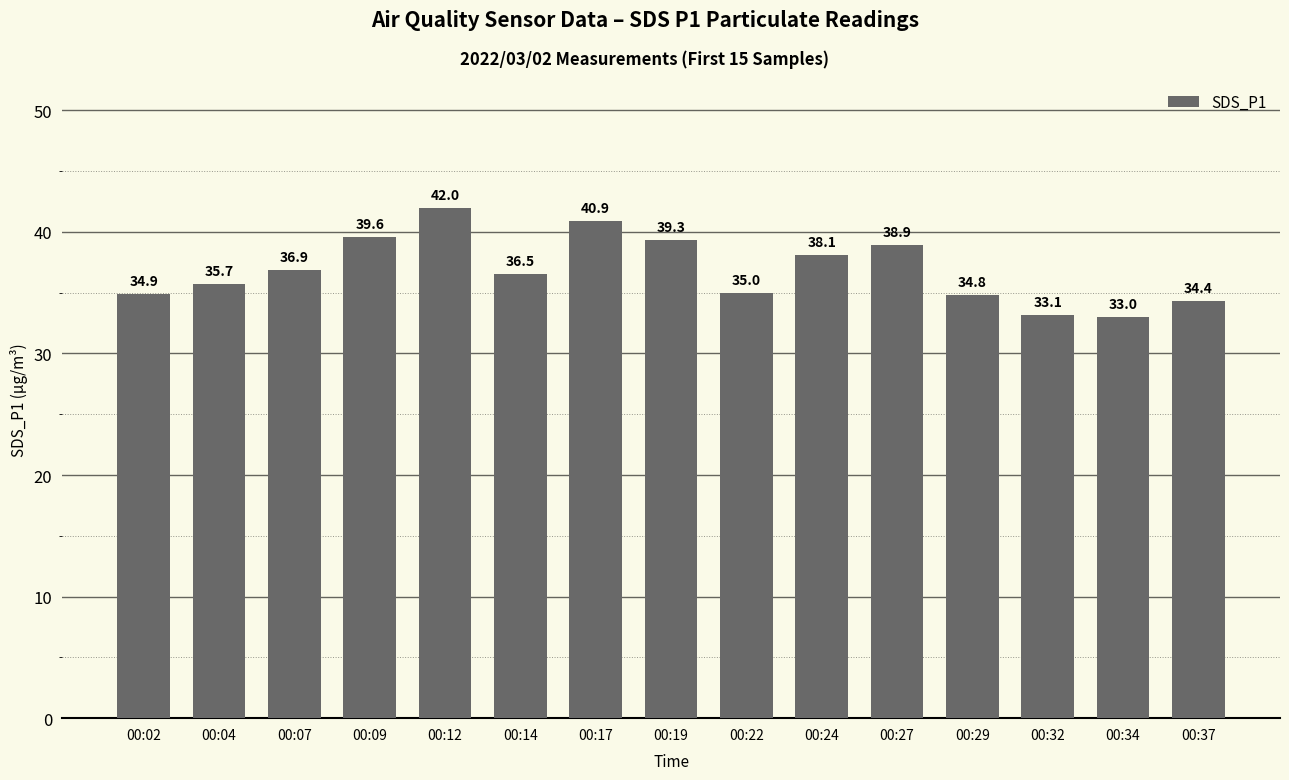

How many bars are there in total?

15